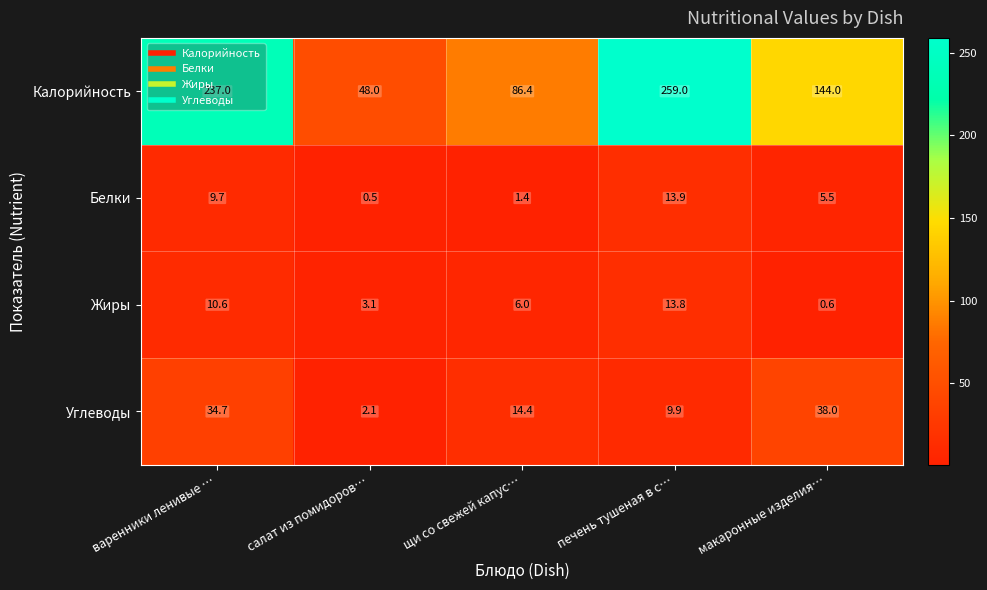

Which series has the largest range (max minus min)?

Калорийность